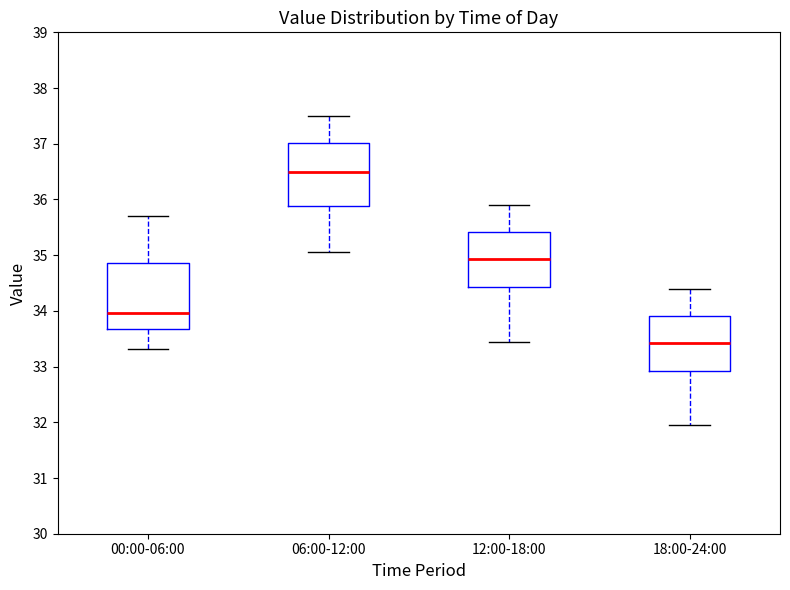

Reading left to right, transcribe this box plot: for each box, give where its median line is, the range the box spans, and where its two whiskers end, as read against the y-axis. The values are not printed on the chart, so give them approximately, as read against the axis.

00:00-06:00: median 34.0, box 33.7 to 34.9, whiskers 33.3 to 35.7
06:00-12:00: median 36.5, box 35.9 to 37.0, whiskers 35.1 to 37.5
12:00-18:00: median 34.9, box 34.4 to 35.4, whiskers 33.5 to 35.9
18:00-24:00: median 33.4, box 32.9 to 33.9, whiskers 32.0 to 34.4